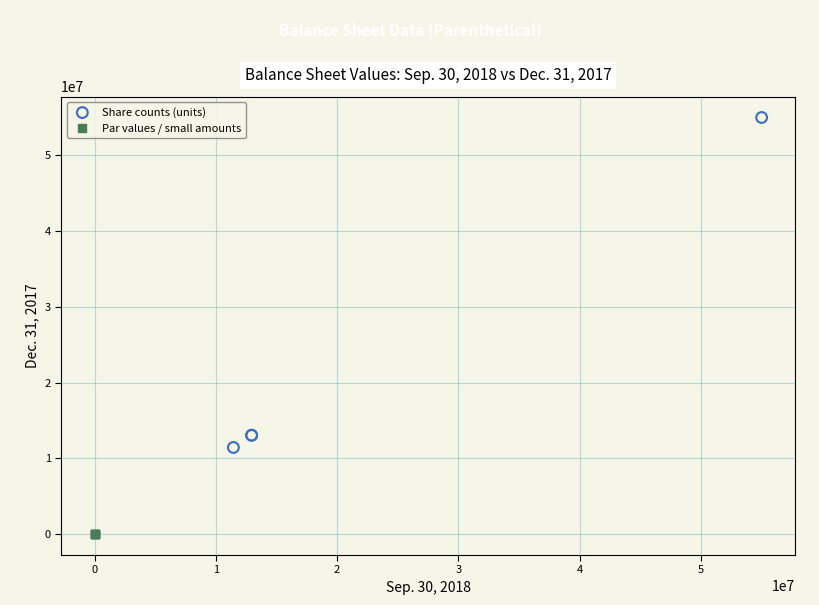

What are all the series names shown in the legend?

Share counts (units), Par values / small amounts